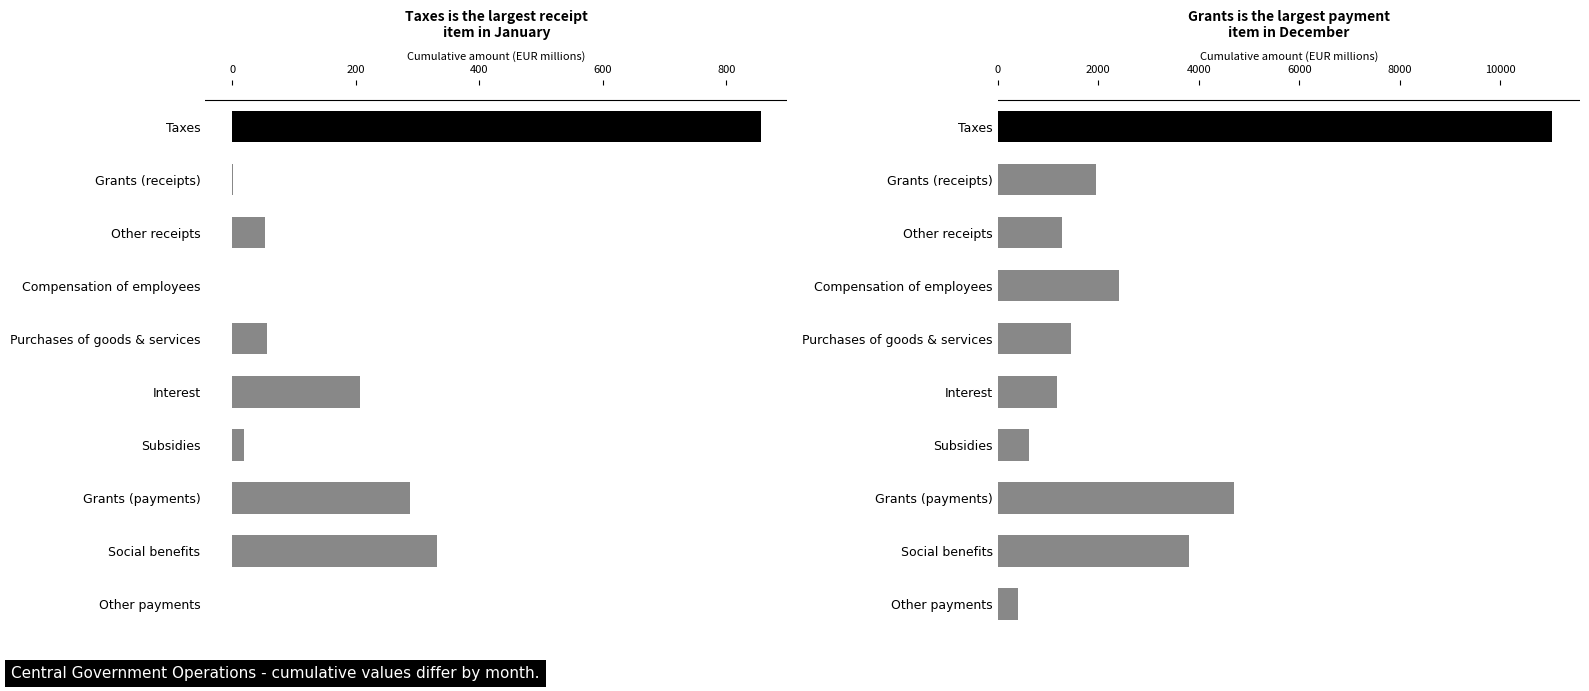

Reading left to right, what are all the values shown in this chart?

January: 856.0	0.9	52.8	0.3	55.4	206.5	18.9	288.3	331.3	-0.8
December: 11039.2	1949.2	1276.3	2408.2	1459.6	1175.0	620.1	4693.6	3810.0	397.0